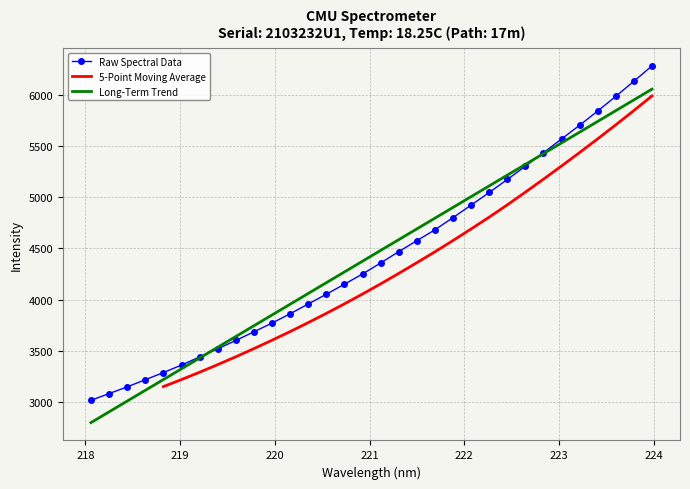

The chart shows a value of 1660.9 at 218.6332. True or false?

False